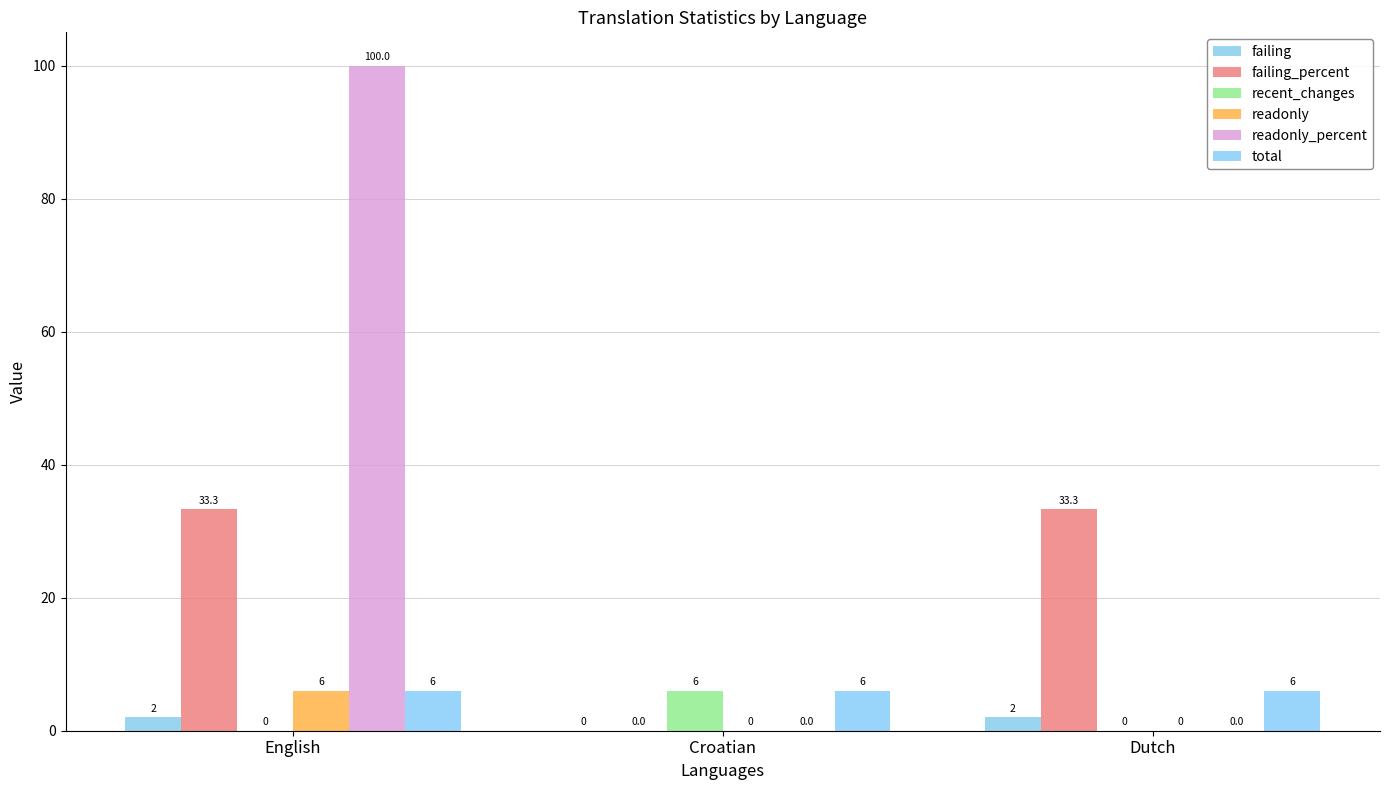

What is the difference between the recent_changes values at Dutch and Croatian?

6.0